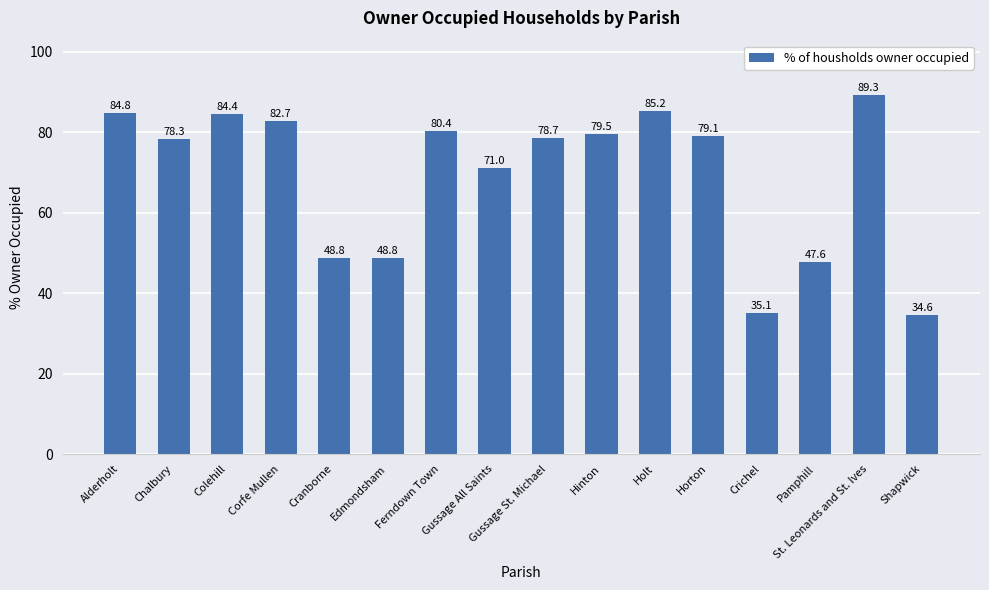

What is the value of the 8th bar from the left?

71.0